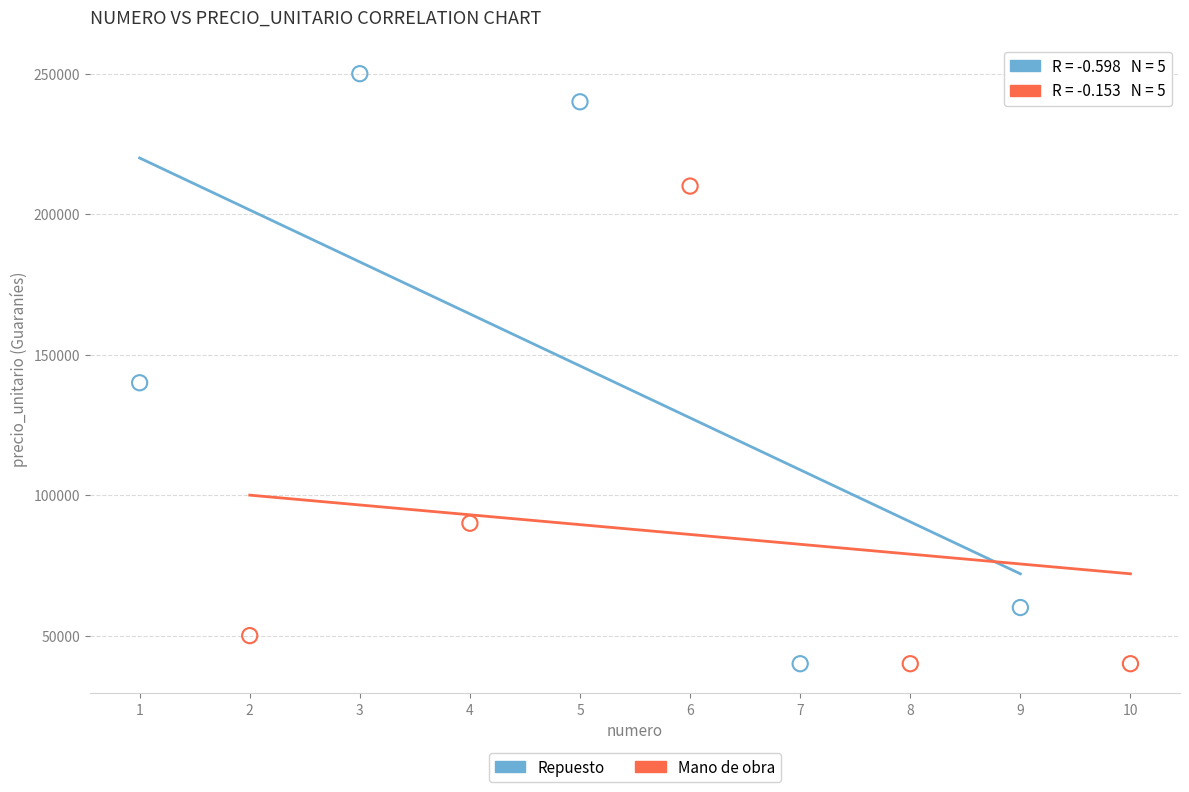

Which series reaches the maximum Y coordinate?

Repuesto